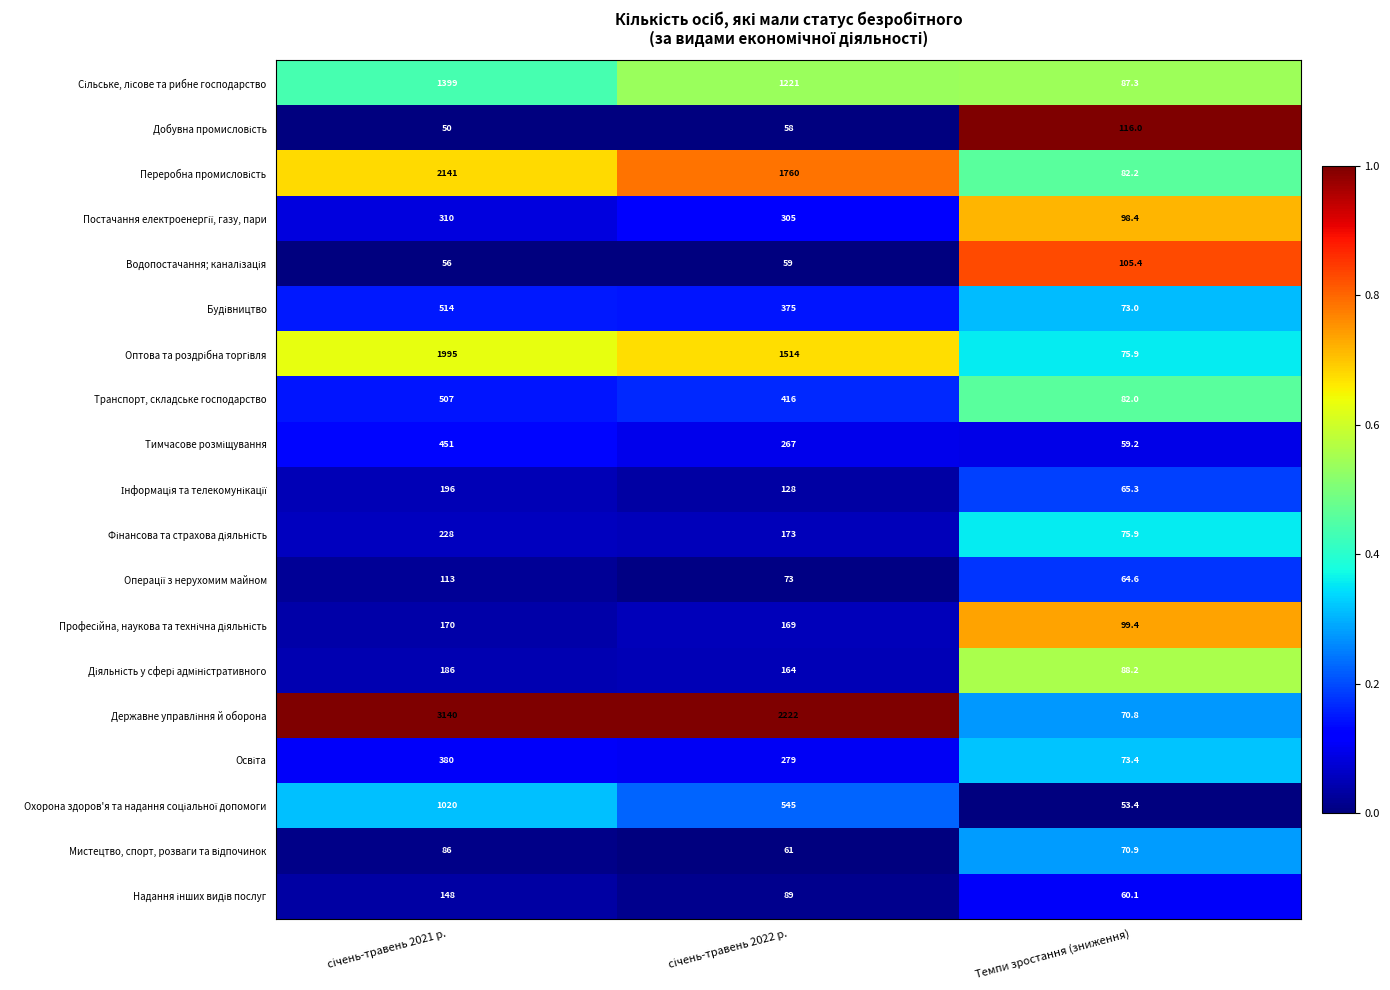

Which series has the largest total across all categories?

Державне управління й оборона